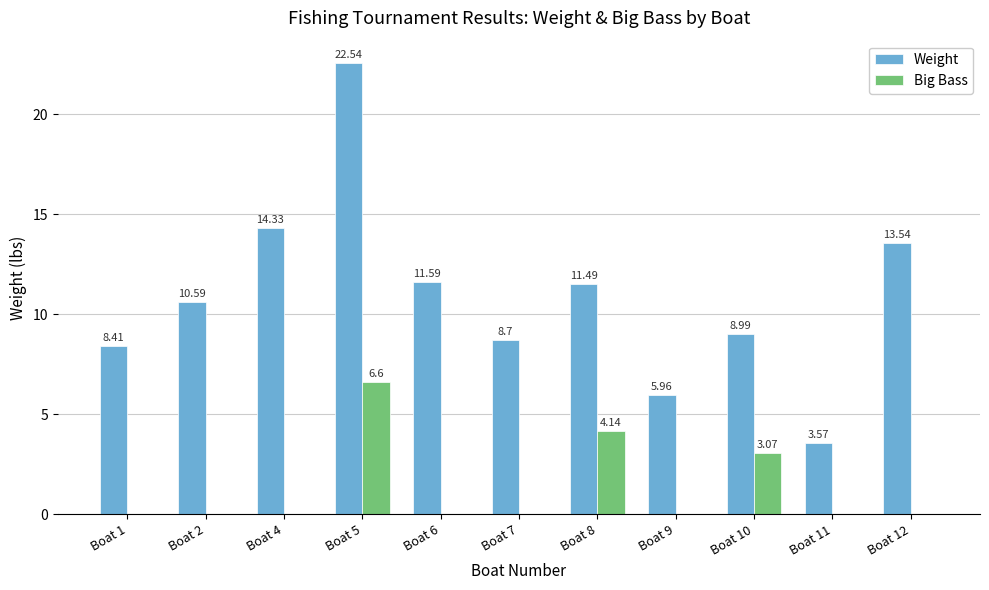

How many data points in Big Bass are above 0?

3